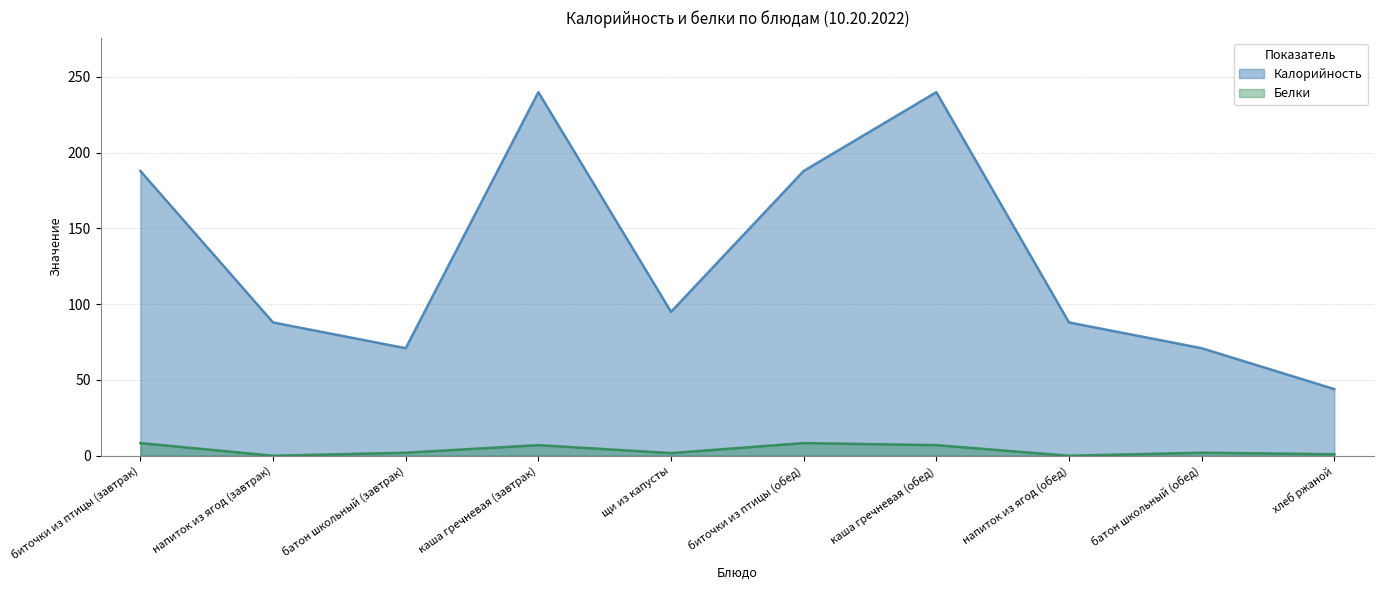

Where is the first local minimum for Калорийность?

батон школьный (завтрак)